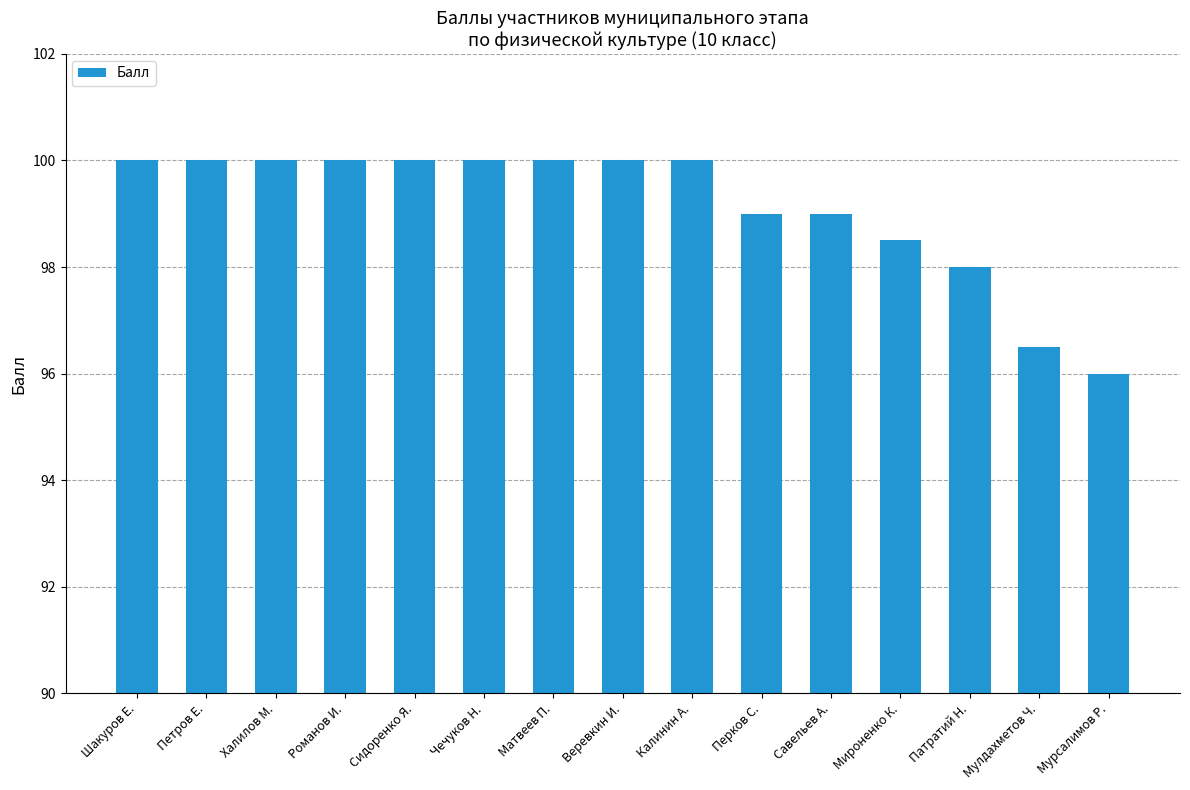

Is it true that the value at Шакуров Е. is 100.0?

True